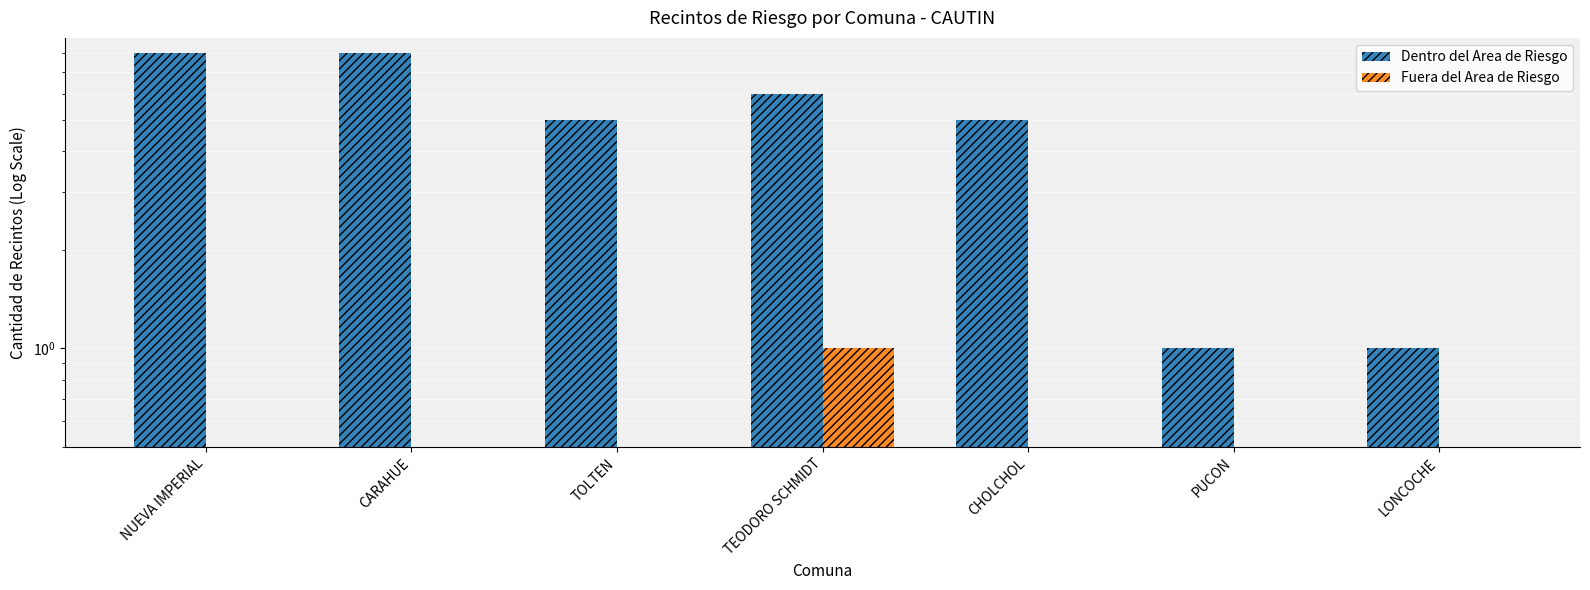

Between NUEVA IMPERIAL and PUCON, which is larger?

NUEVA IMPERIAL